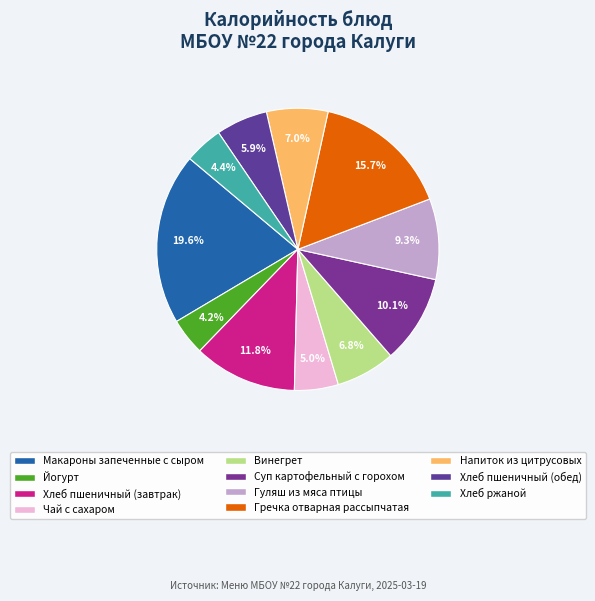

What is the largest slice in the pie chart?

Макароны запеченные с сыром